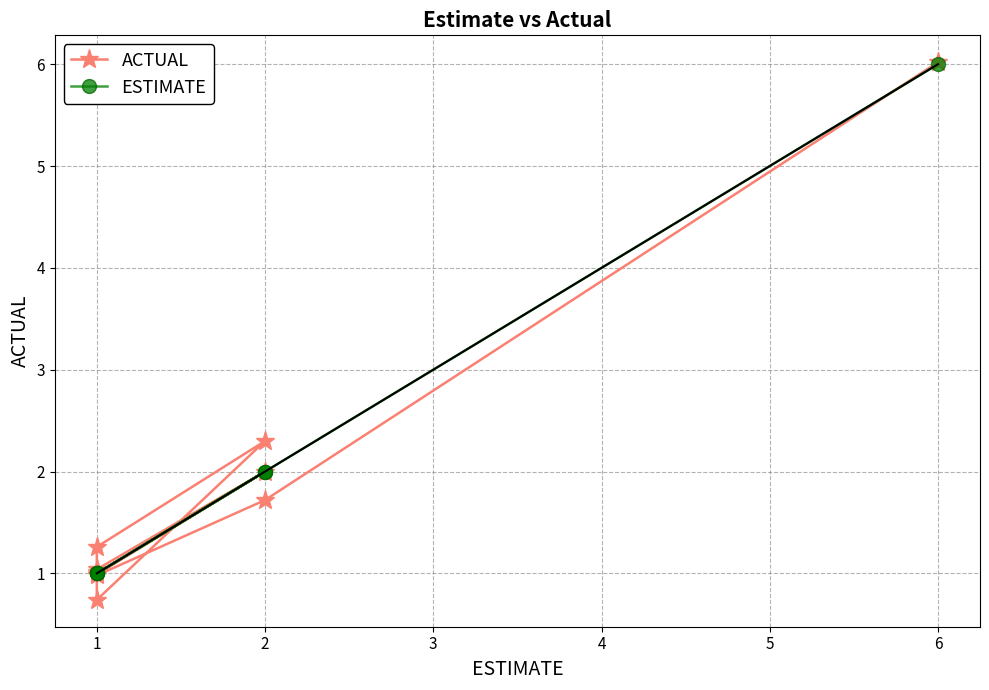

Is this an area chart (filled region under the line)?

No